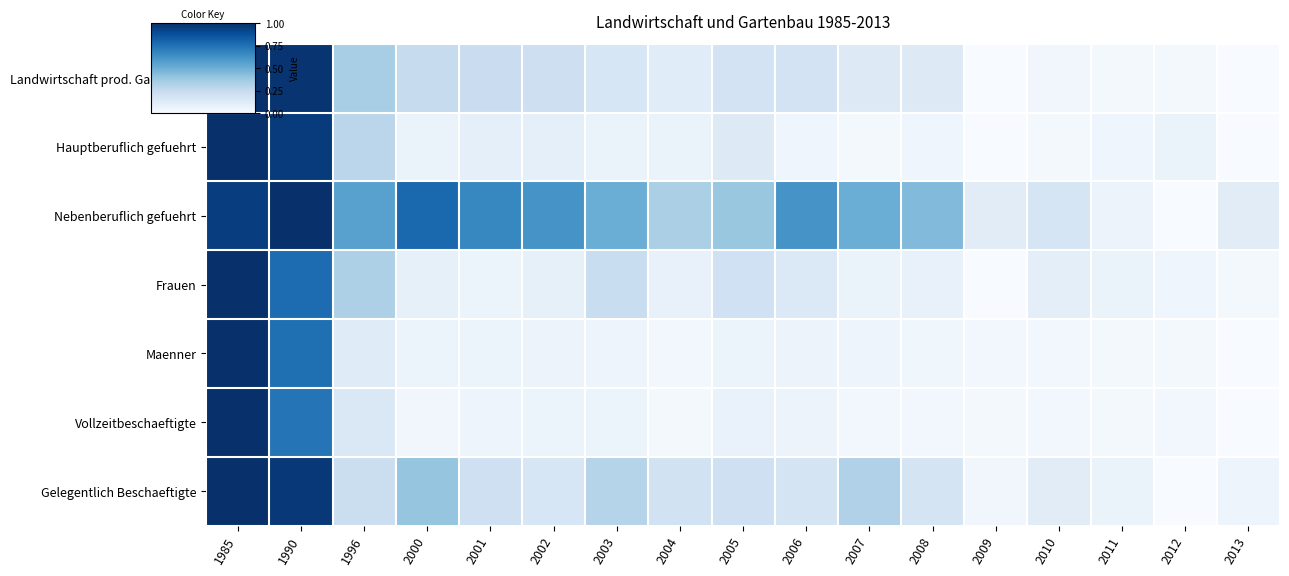

At which category does the chart reach its peak across all series?

1985